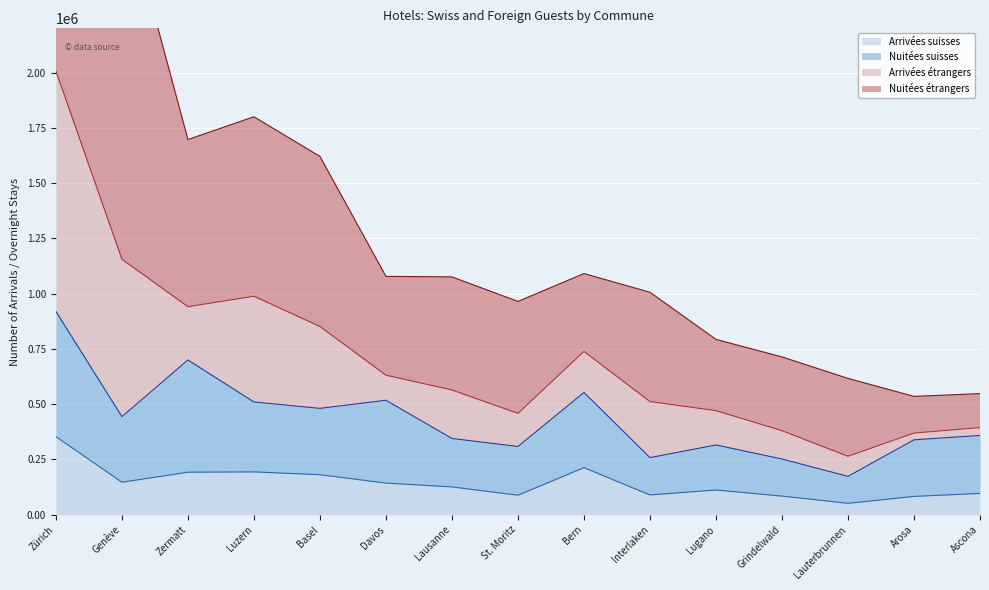

The value of Arrivées suisses at Luzern is 193519. True or false?

True